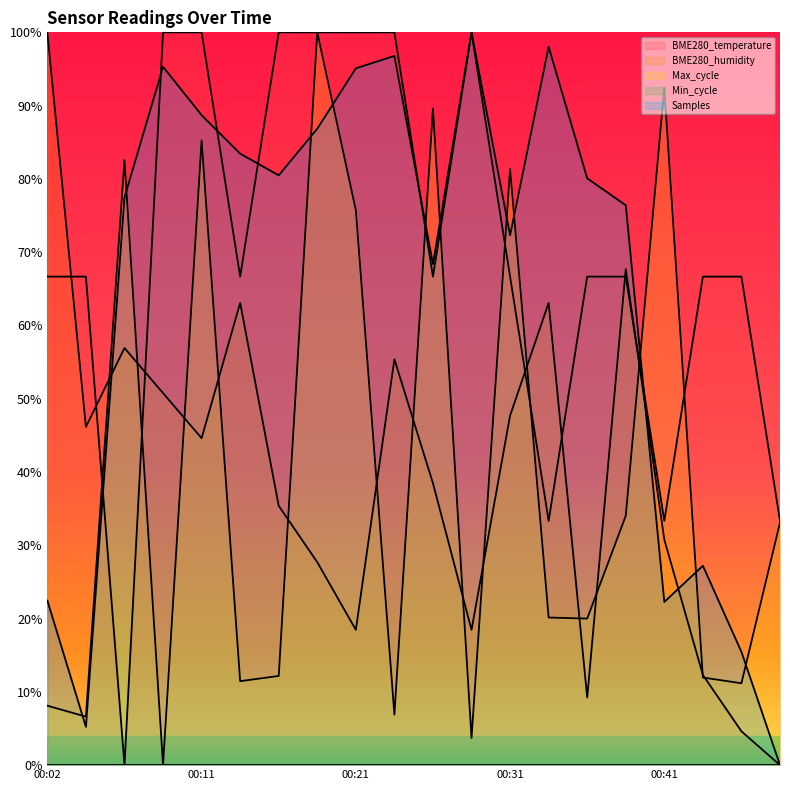

After their last crossing, which series has the higher values: Max_cycle or Samples?

Max_cycle